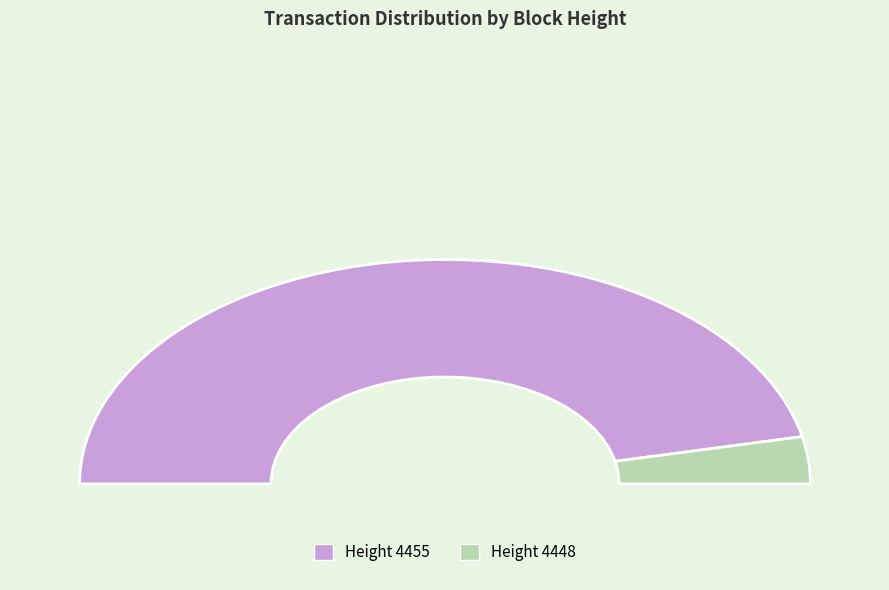

Do 4455 and 4448 together represent more than half of the pie?

Yes